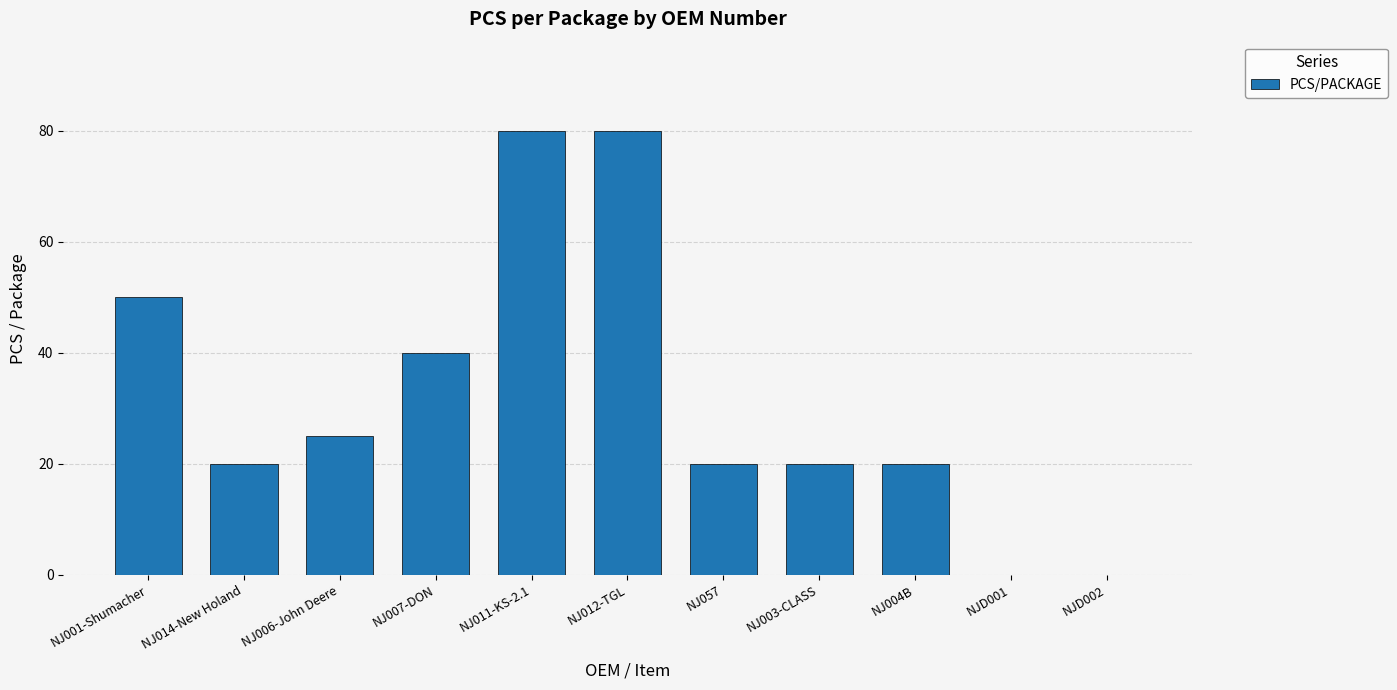

What is the maximum value shown in the chart?

80